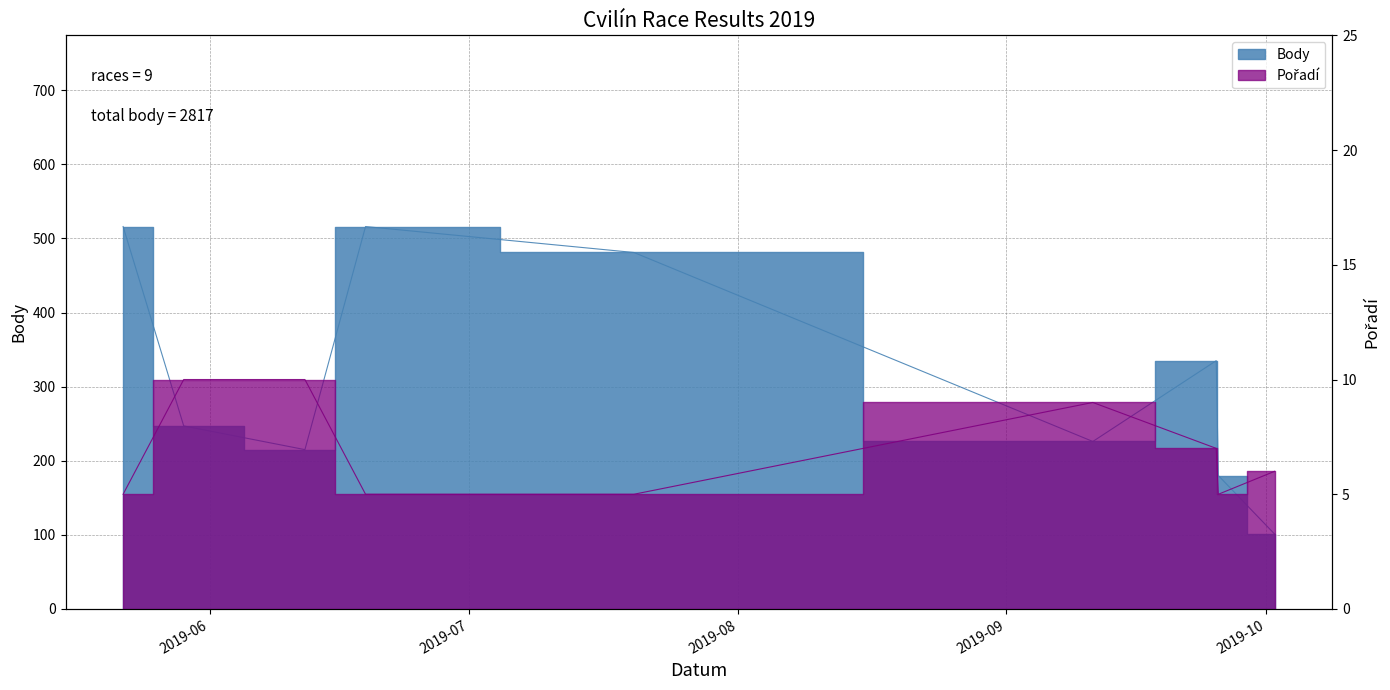

How many series are shown in this chart?

2